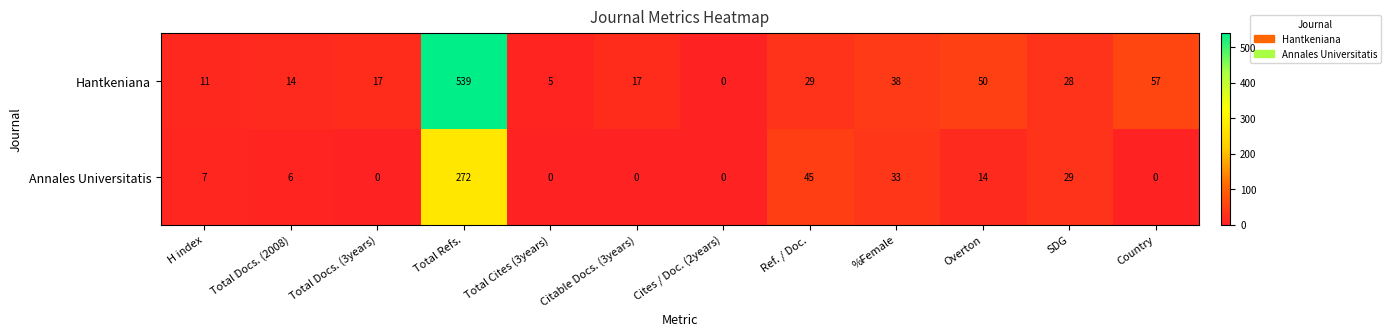

What is the maximum value for Hantkeniana?

539